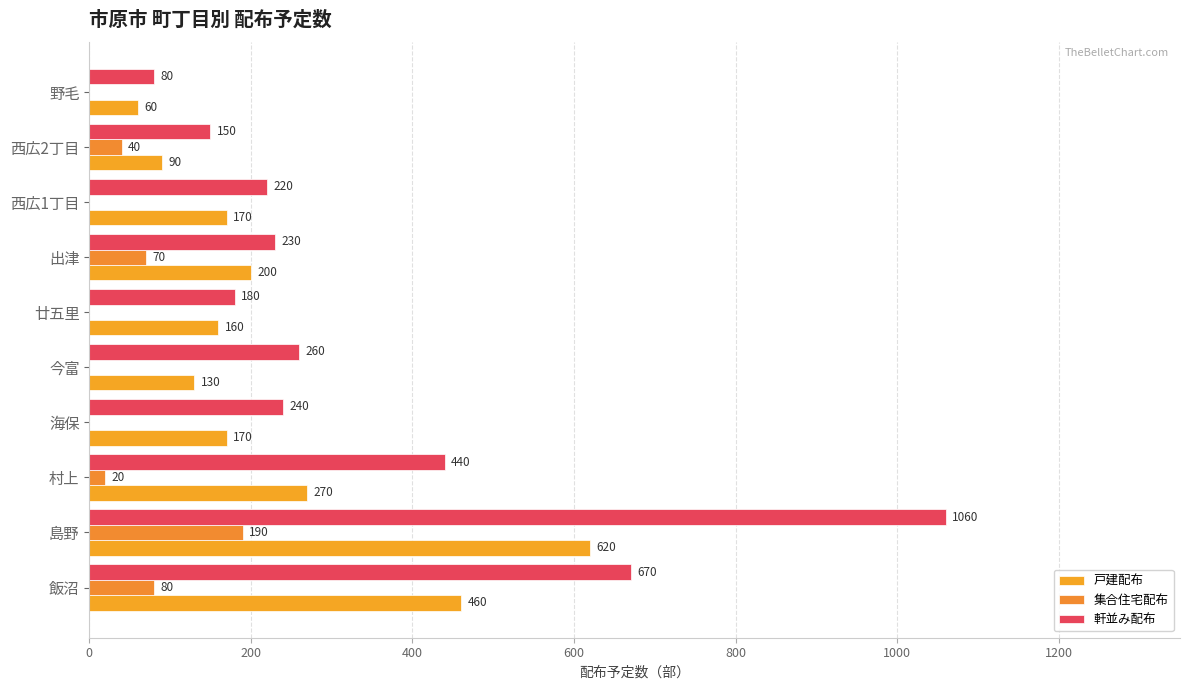

How many data points does each series have?

10